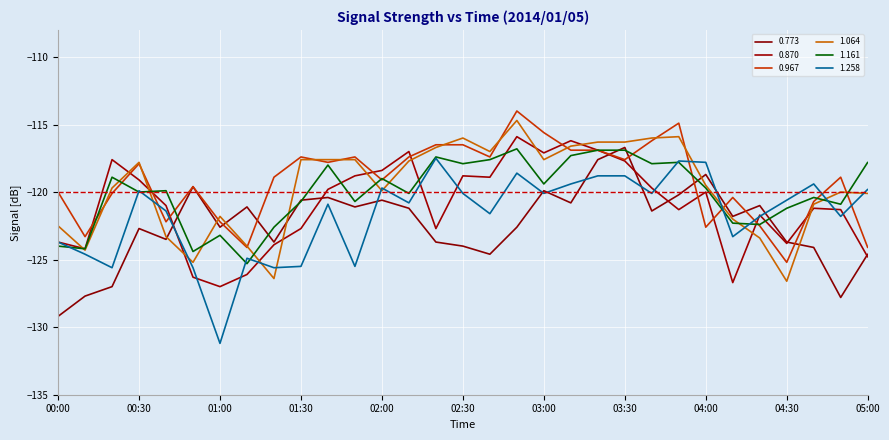

At which category does 0.967 reach its first local valley?

00:10